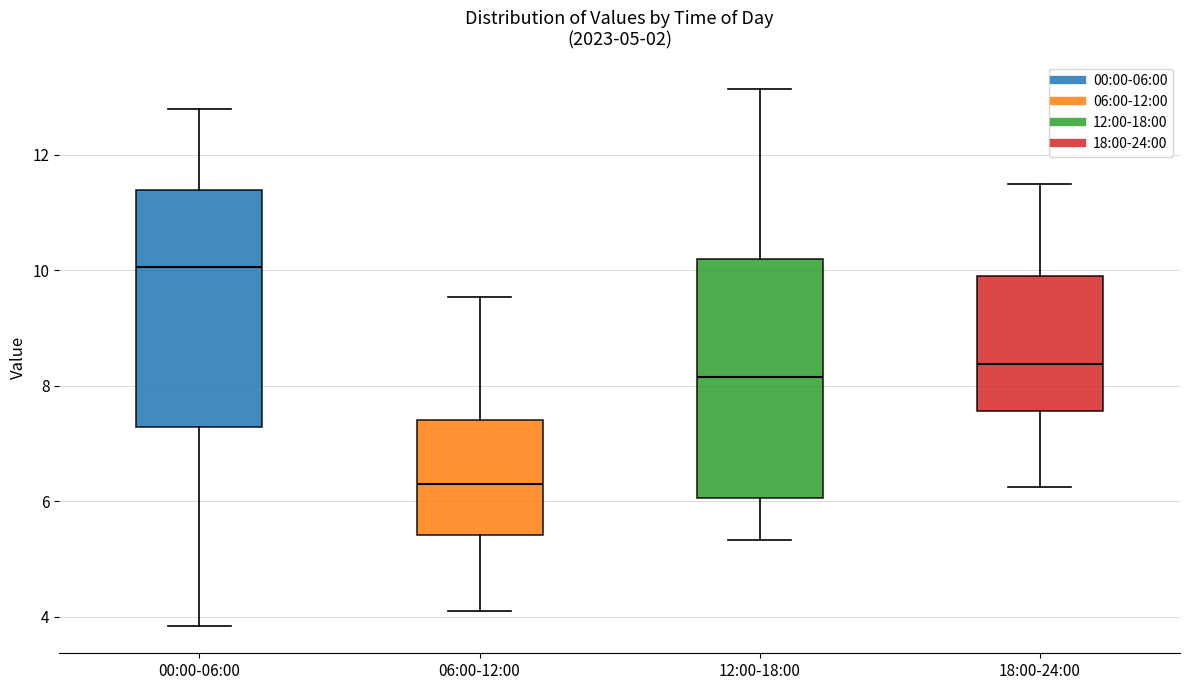

Which box's median line is the lowest?

06:00-12:00